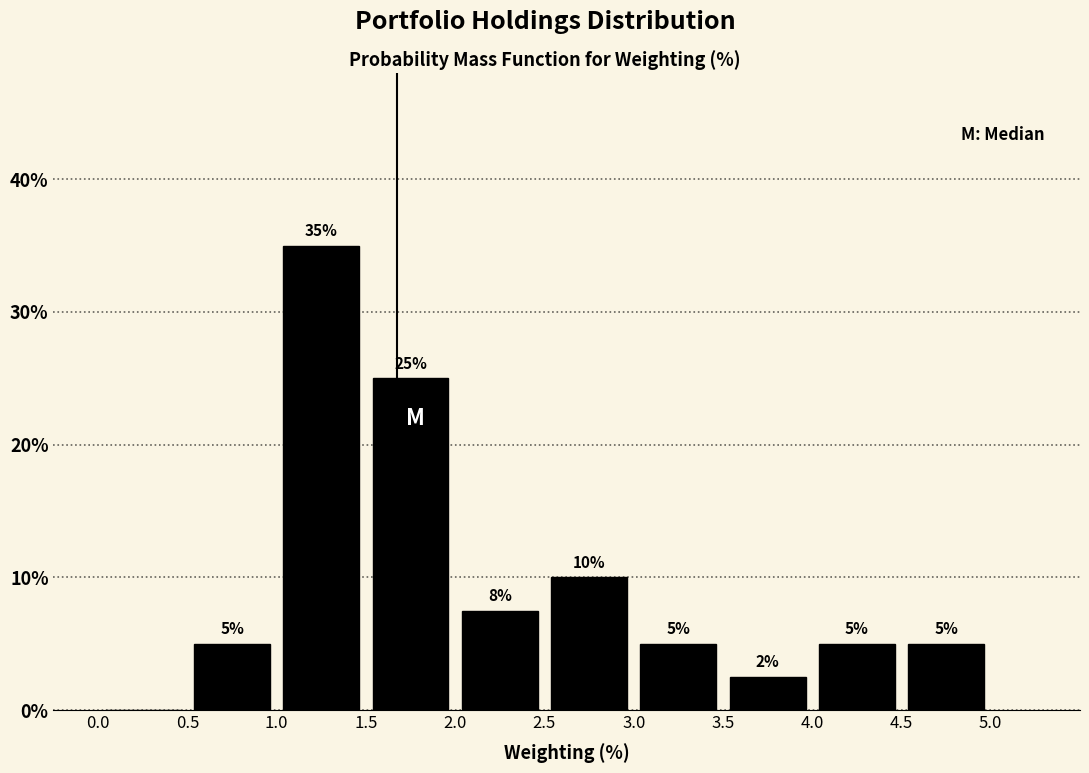

Which range on the x-axis has the tallest bar?

1.0 to 1.5